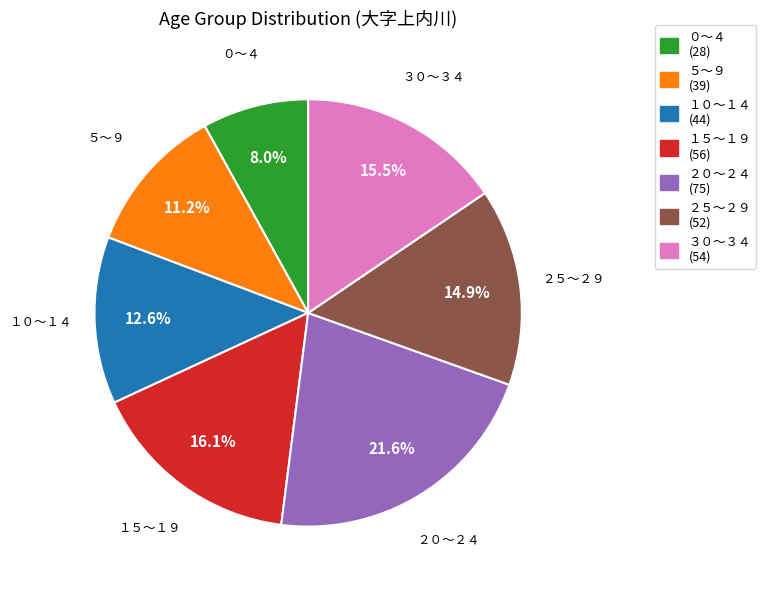

To the nearest percent, what percentage of the pie is ０～４?

8%